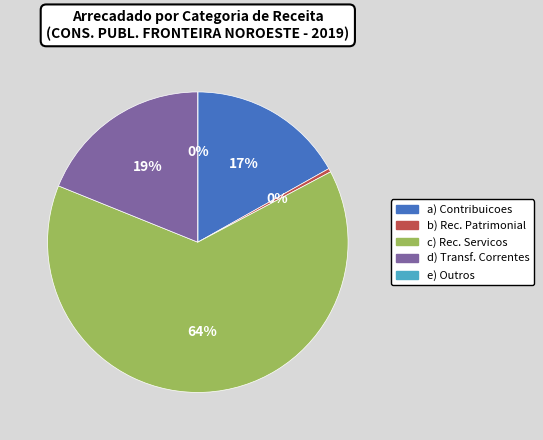

What percentage is the Receita de Servicos slice, to the nearest percent?

64%